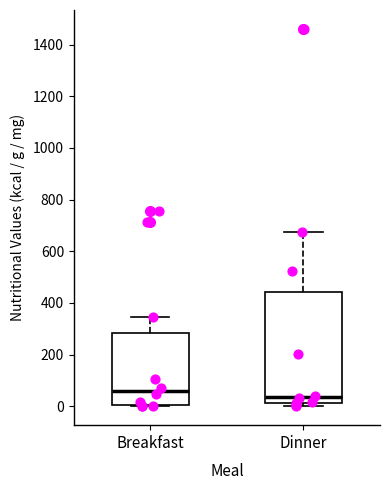

Where is the upper edge of the box for Dinner on the y-axis? The values are not printed on the chart, so give them approximately, as read against the axis.

440